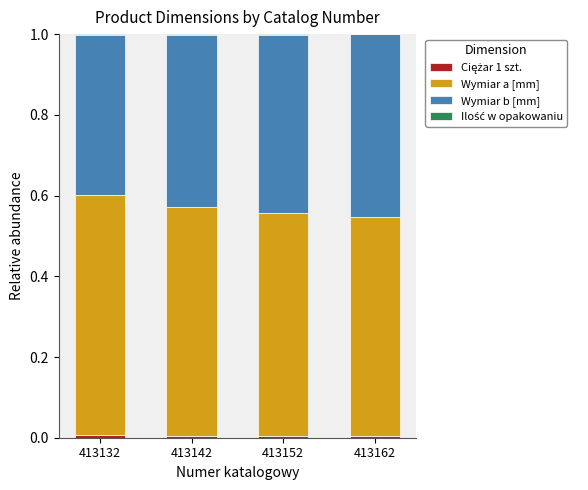

Are the bars horizontal?

No